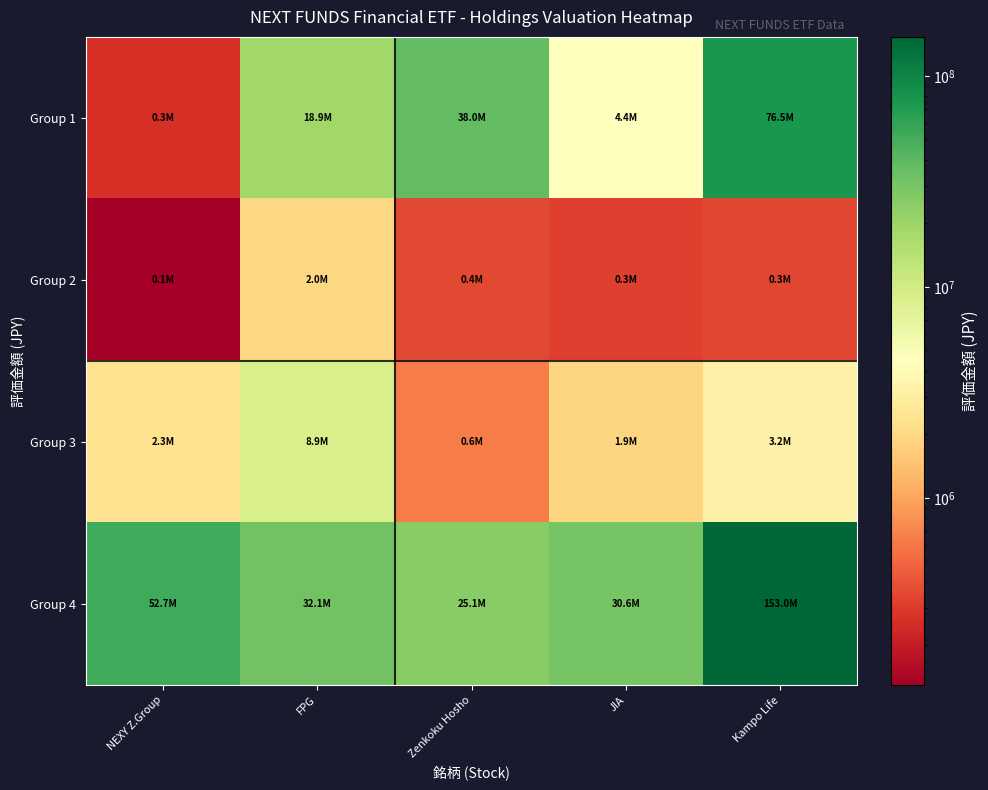

Which category has the highest value across all series?

Kampo Life